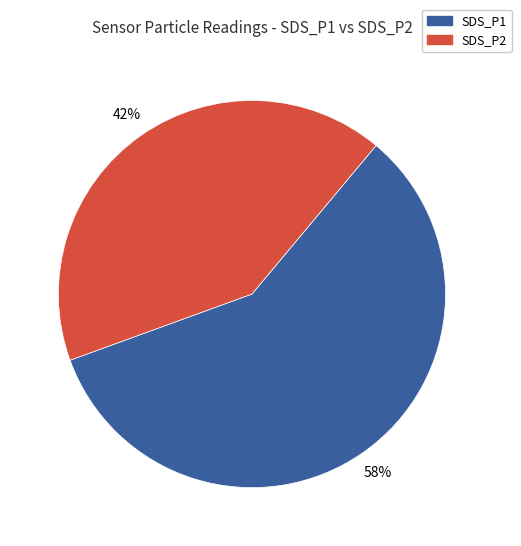

Count the number of slices in the pie.

2